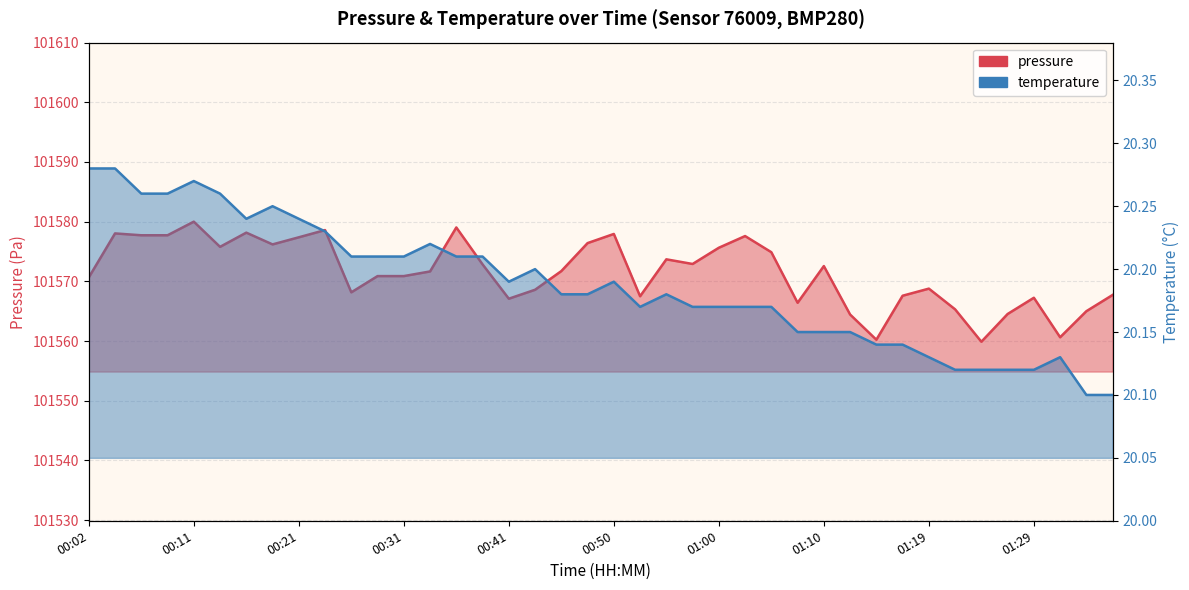

True or false: temperature and pressure cross at least once.

False